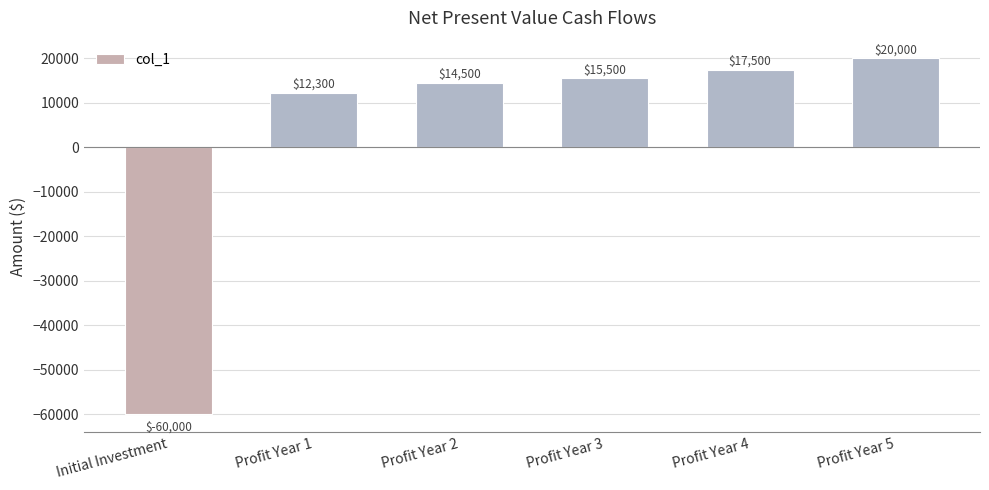

How many bars are there in total?

6